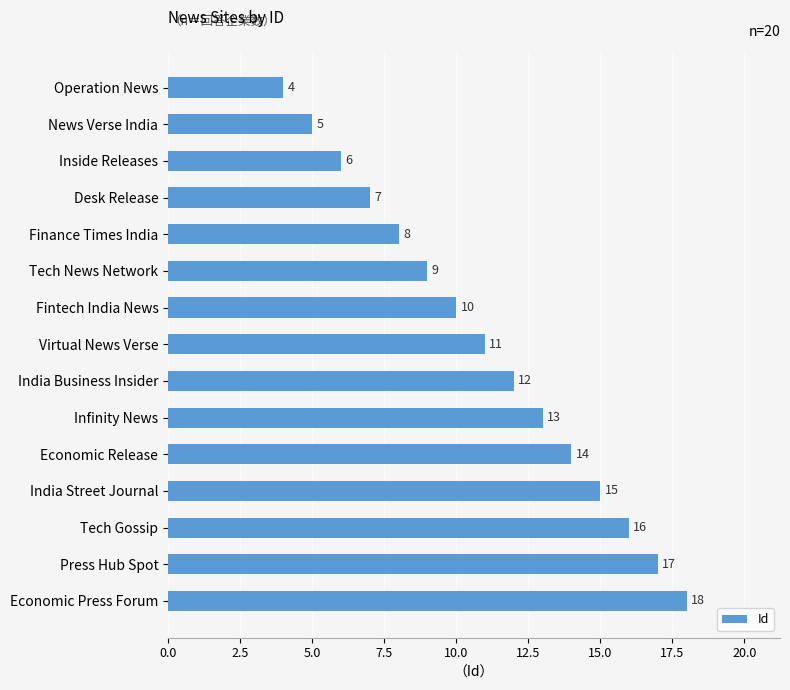

Rank the categories by value from highest to lowest.

Economic Press Forum, Press Hub Spot, Tech Gossip, India Street Journal, Economic Release, Infinity News, India Business Insider, Virtual News Verse, Fintech India News, Tech News Network, Finance Times India, Desk Release, Inside Releases, News Verse India, Operation News